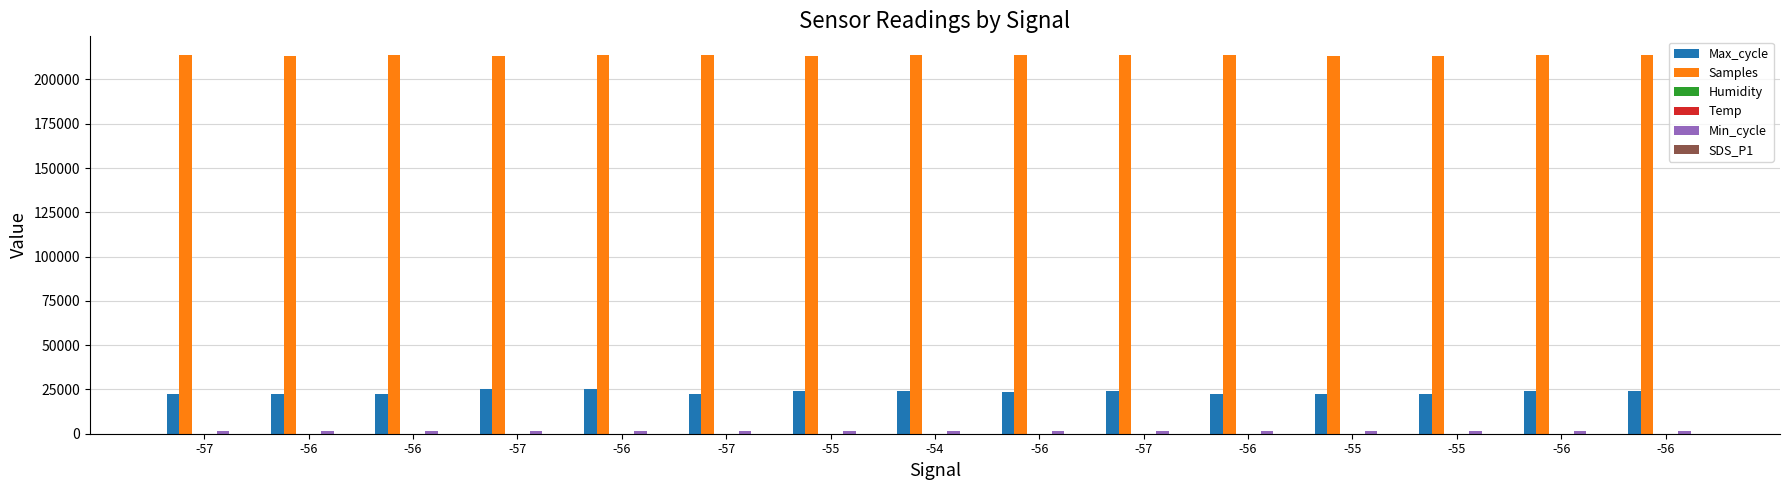

What is the spread (max minus min) of values at -55?

213437.3